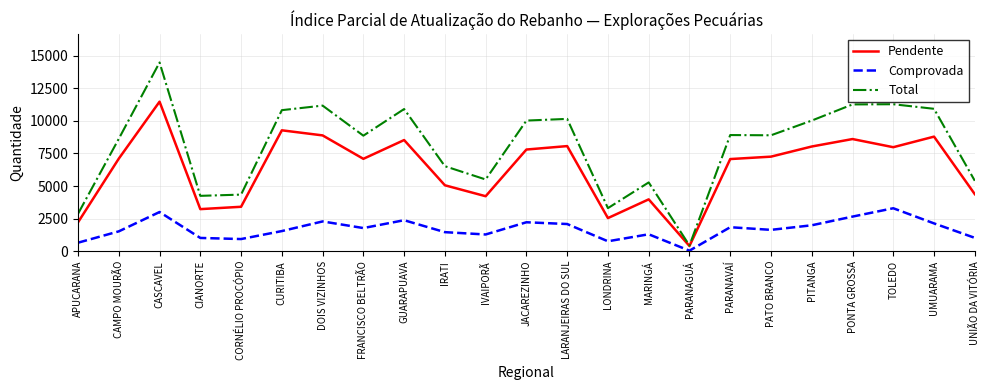

Rank the series by their average value, from lowest to highest.

Comprovada, Pendente, Total